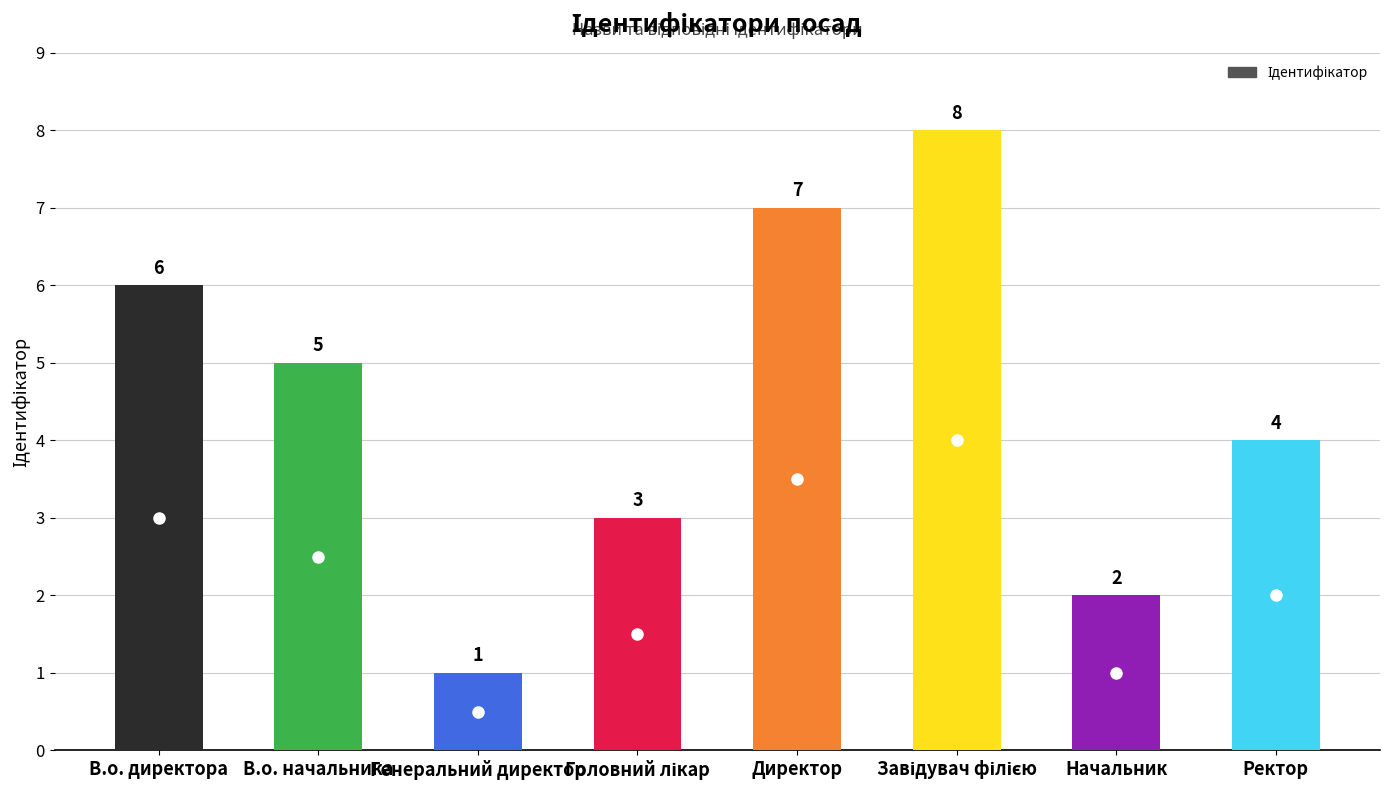

Which category has the lowest value across all series?

Генеральний директор